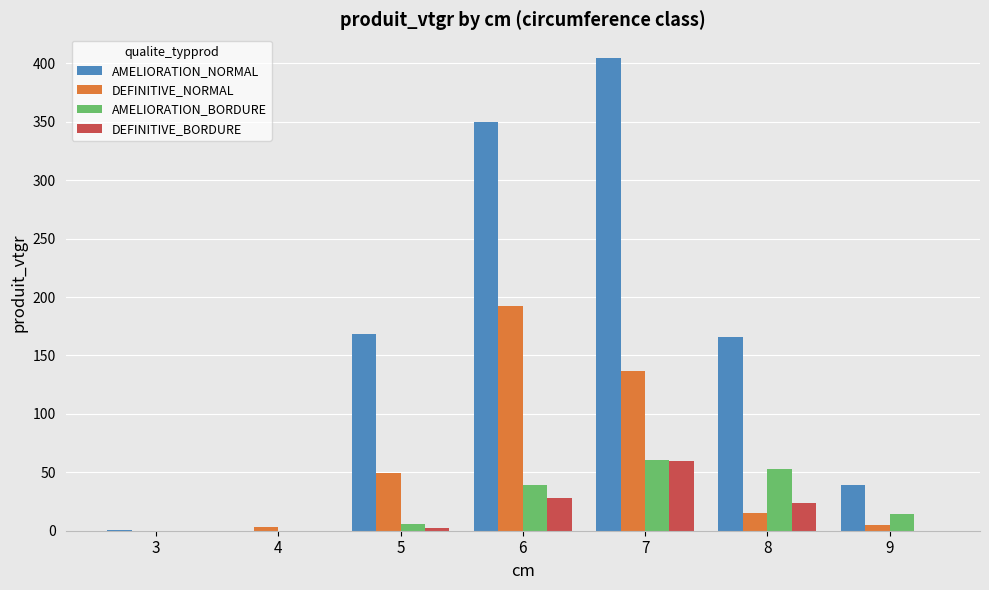

What is the maximum value shown in the chart?

404.7